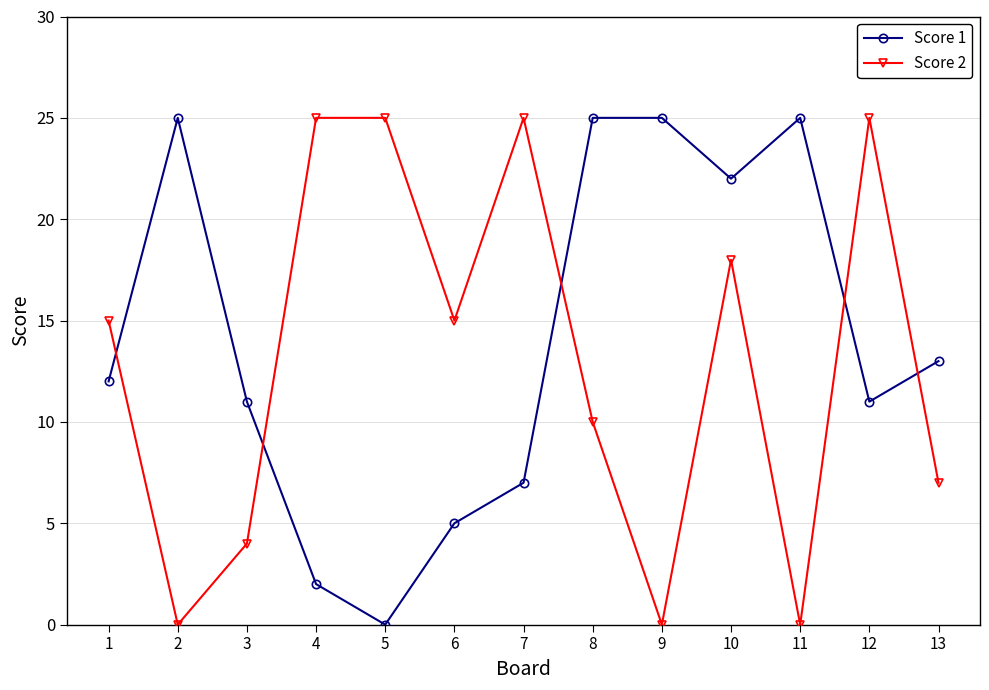

Where is the first local minimum for Score 1?

5